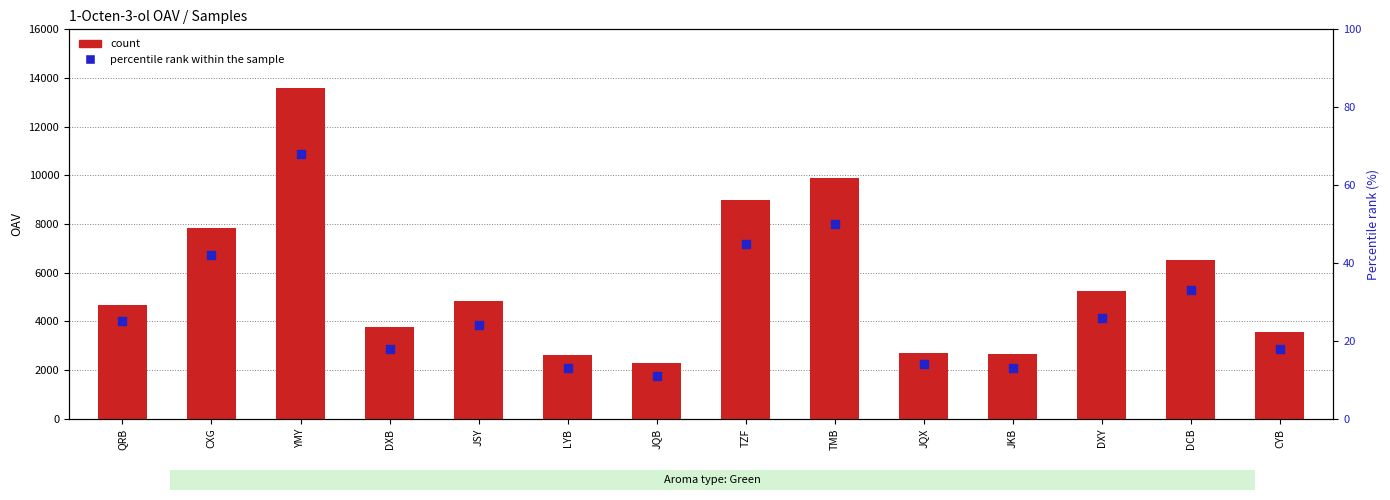

What is the total value across all series at DXY?

5296